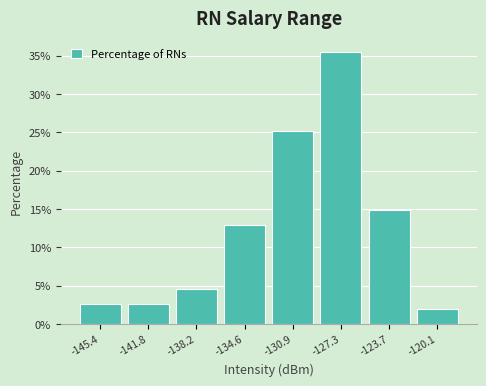

How tall is the bar that spans -125.5 to -122.0 on the x-axis? Neither the bar edges nor the heights are printed on the chart, so give them approximately, as read against the axes.

15.0